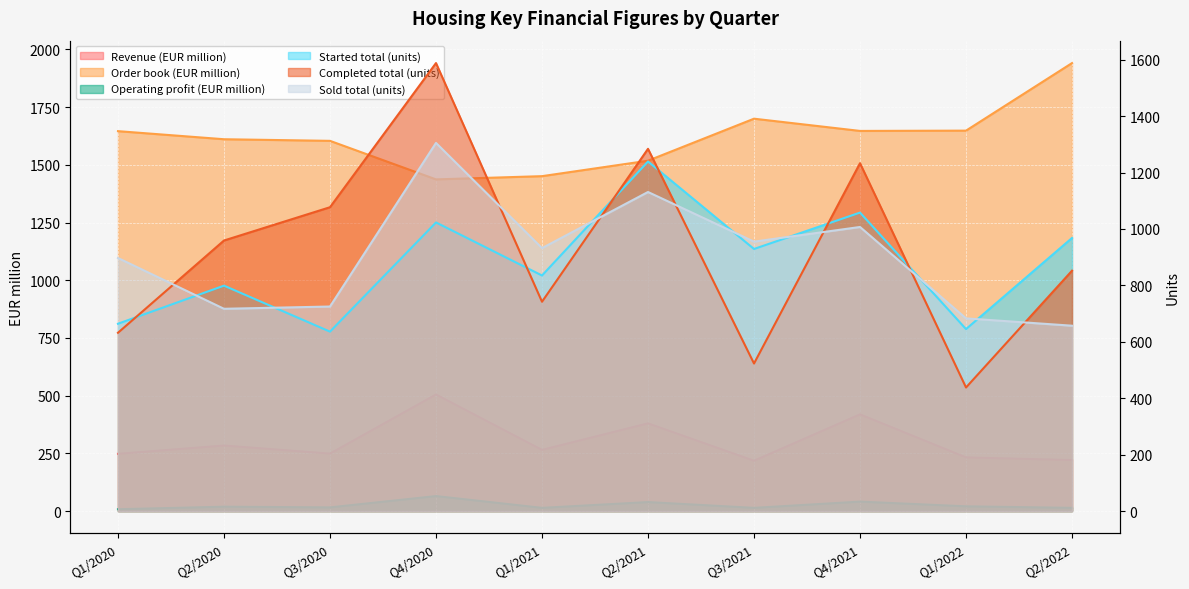

Which category has the highest value across all series?

Q2/2022